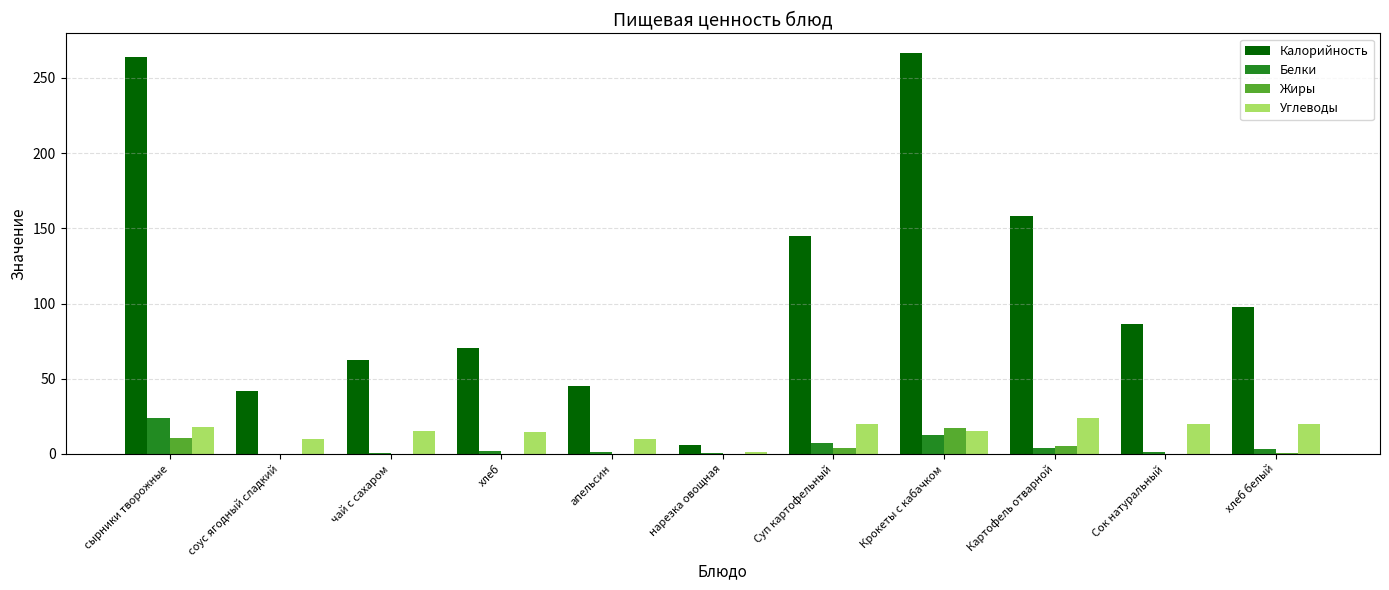

Between нарезка овощная and Крокеты с кабачком, which series saw the biggest shift?

Калорийность